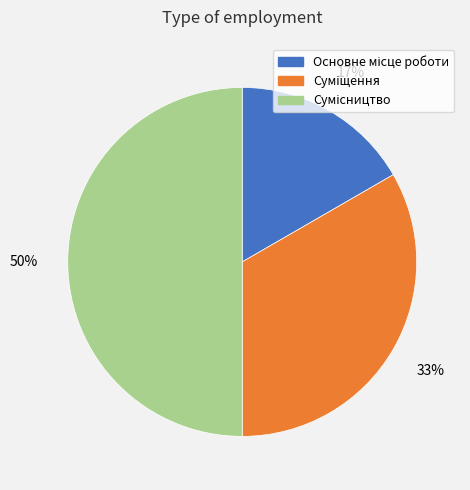

To the nearest percent, what is the difference between the largest and smallest slice percentages?

33%